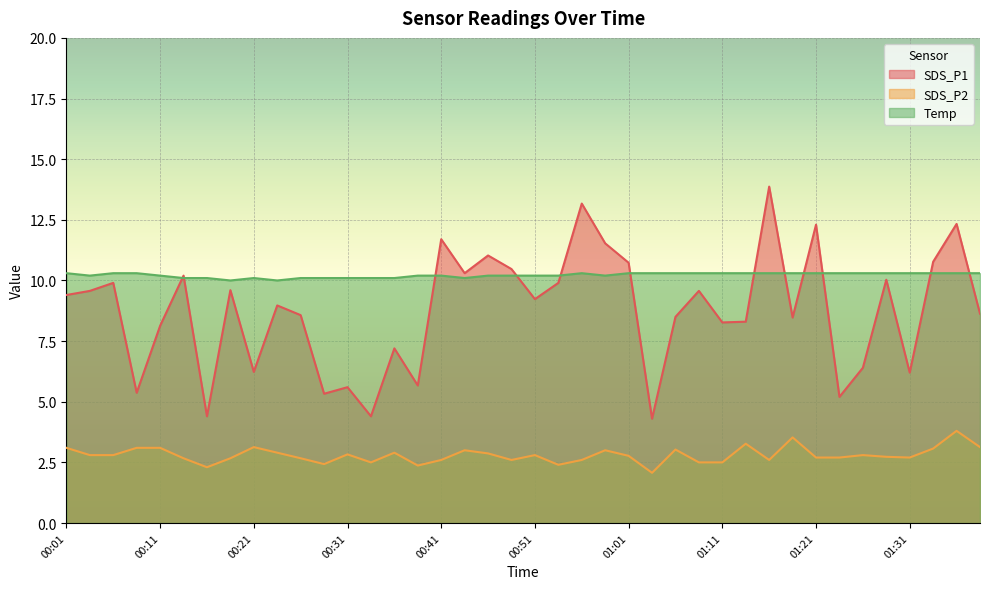

At which category does SDS_P2 reach its first local valley?

00:16